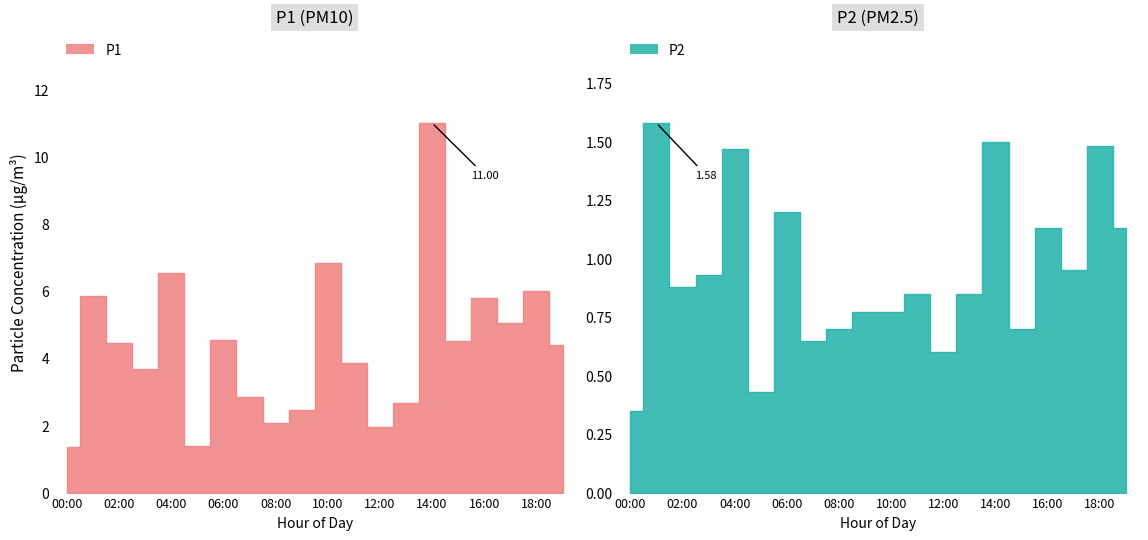

List the series in order of their overall mean, highest first.

P1, P2